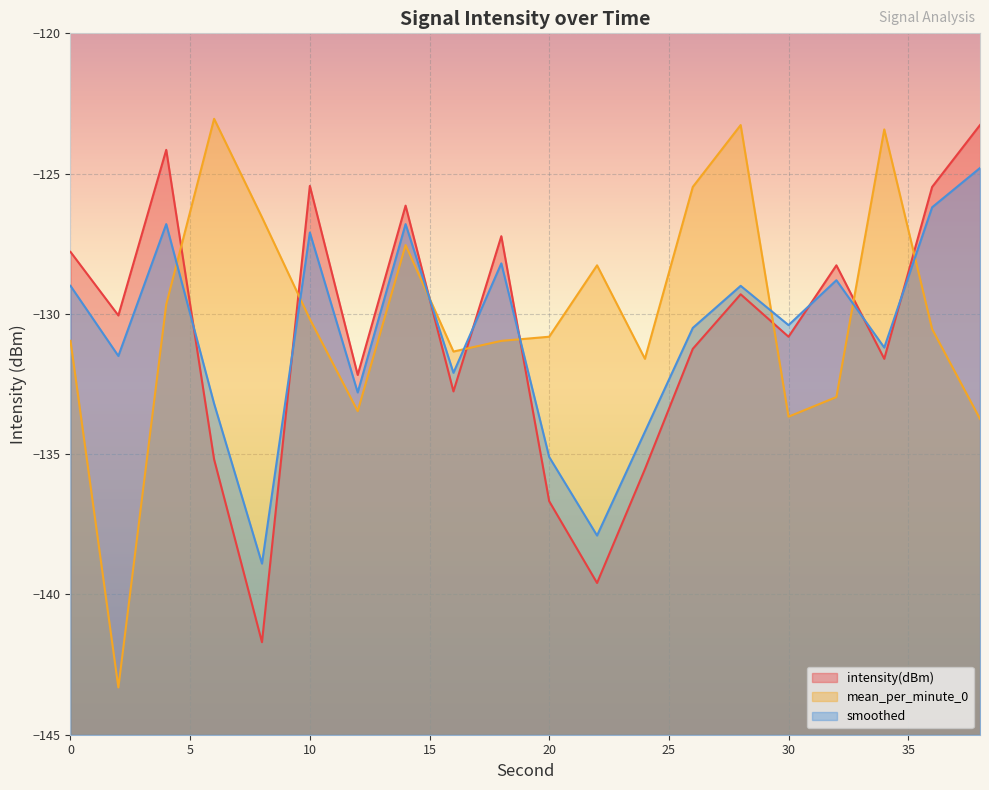

At how many categories does at least one series exceed -139?

20